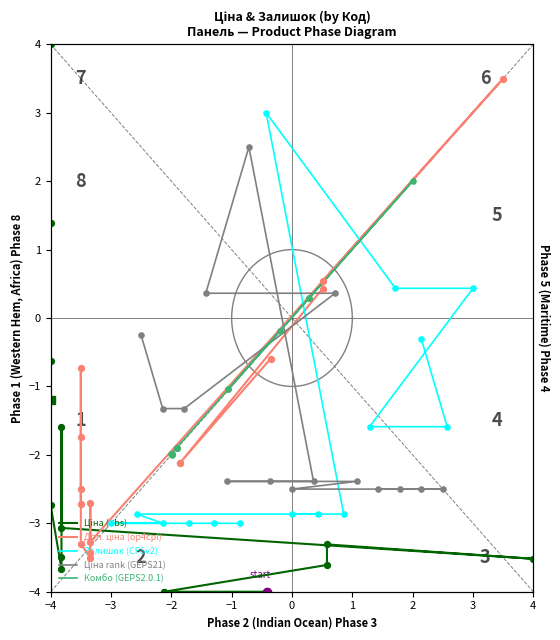

Which series contains the lowest Y value?

Ціна (obs)